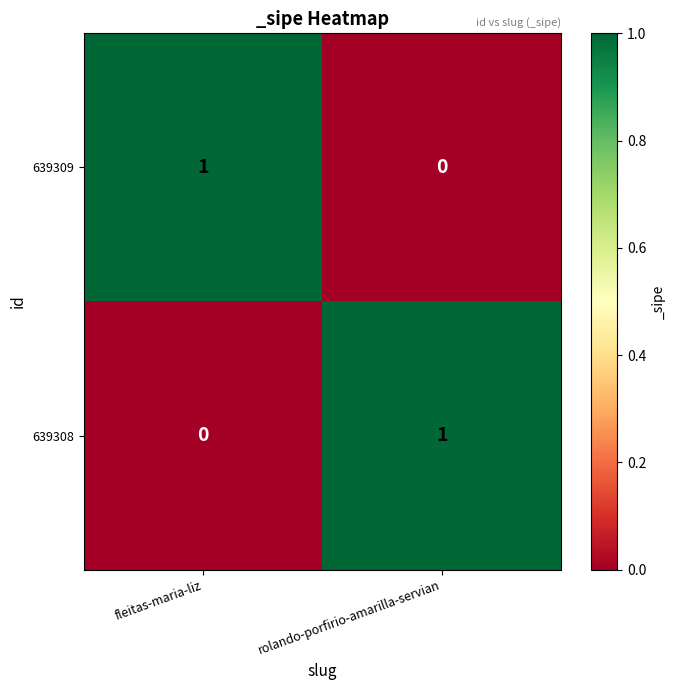

Reading right to left, what are all the values shown in this chart?

639309: 0	1
639308: 1	0